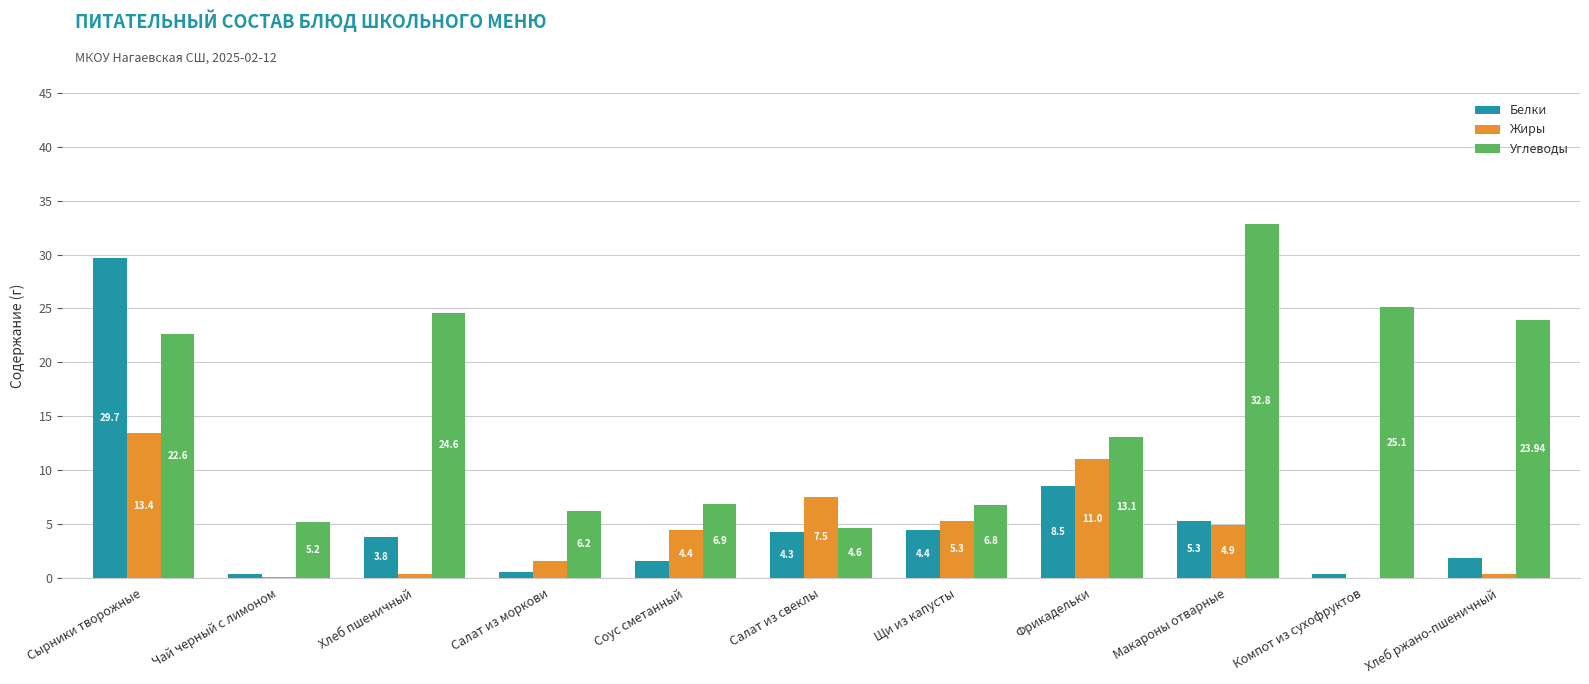

The Углеводы series shows 8.6 at Салат из моркови. True or false?

False